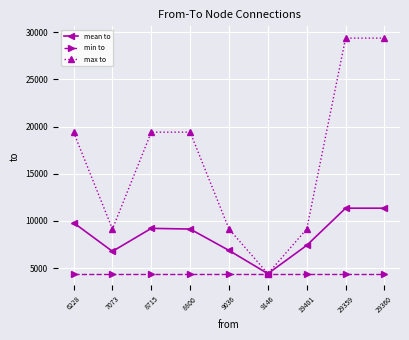

What is the greatest value displayed?

29360.0